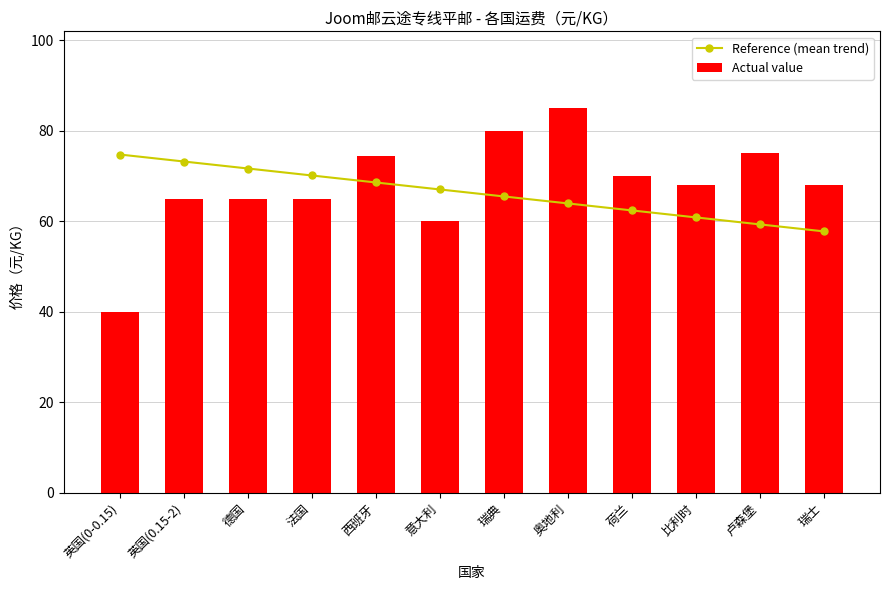

Reading left to right, what are all the values shown in this chart?

Reference (mean trend): 英国(0-0.15)=74.8	英国(0.15-2)=73.2	德国=71.7	法国=70.1	西班牙=68.6	意大利=67.0	瑞典=65.5	奥地利=63.9	荷兰=62.4	比利时=60.9	卢森堡=59.3	瑞士=57.8
Actual value: 英国(0-0.15)=40.0	英国(0.15-2)=65.0	德国=65.0	法国=65.0	西班牙=74.5	意大利=60.0	瑞典=80.0	奥地利=85.0	荷兰=70.0	比利时=68.0	卢森堡=75.0	瑞士=68.0